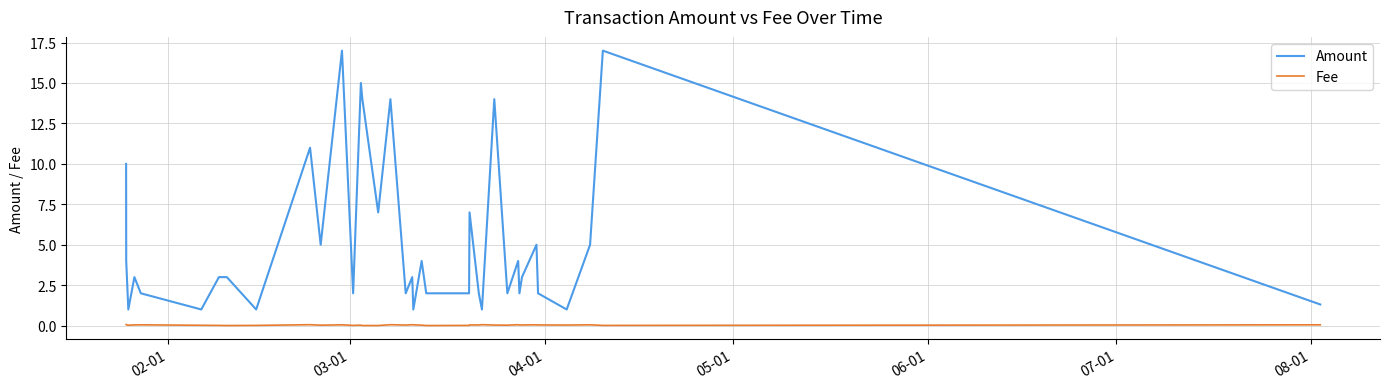

What is the difference between the maximum and second lowest values in the Amount series?

16.0